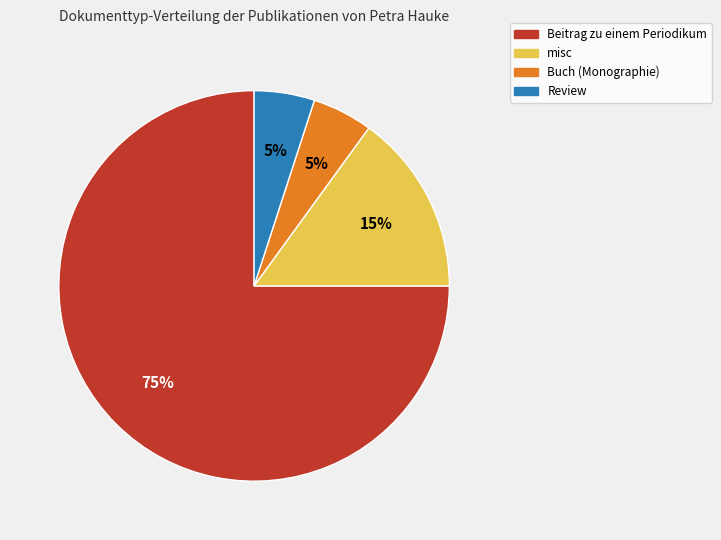

To the nearest percent, what is the difference between the largest and smallest slice percentages?

70%